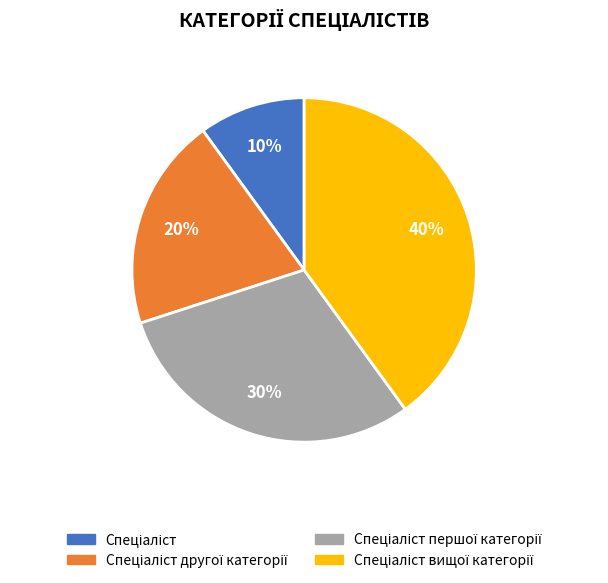

Is there a majority slice in this chart?

No